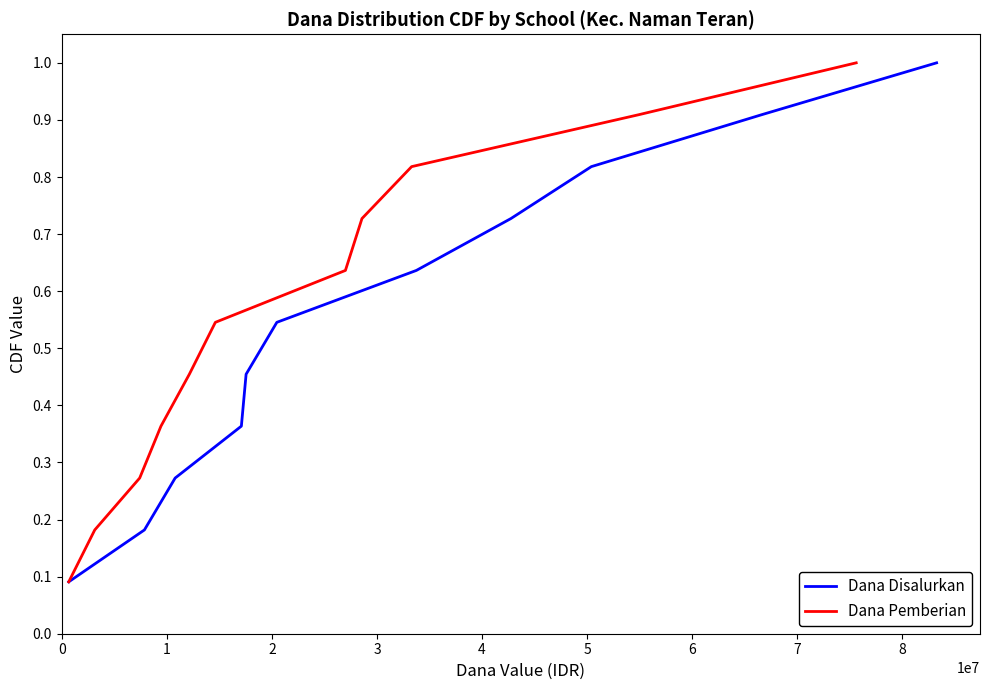

True or false: Dana Pemberian and Dana Disalurkan intersect in this chart.

False